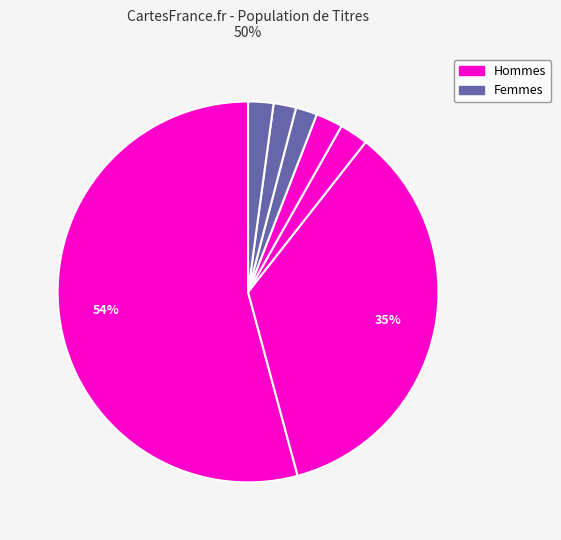

Count the number of slices in the pie.

7